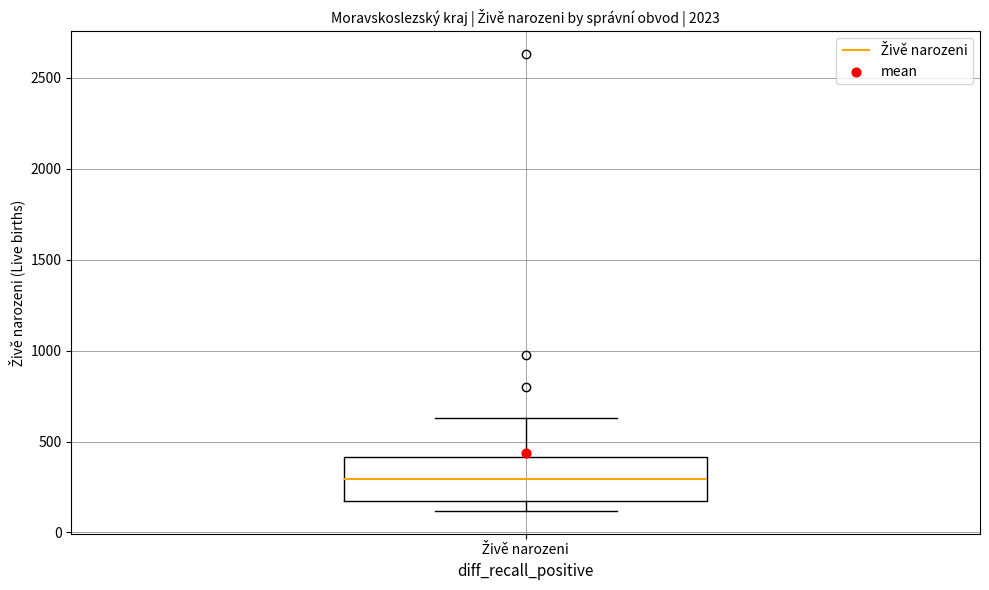

Where does the lower whisker of the box for Živě narozeni end on the y-axis? The values are not printed on the chart, so give them approximately, as read against the axis.

100